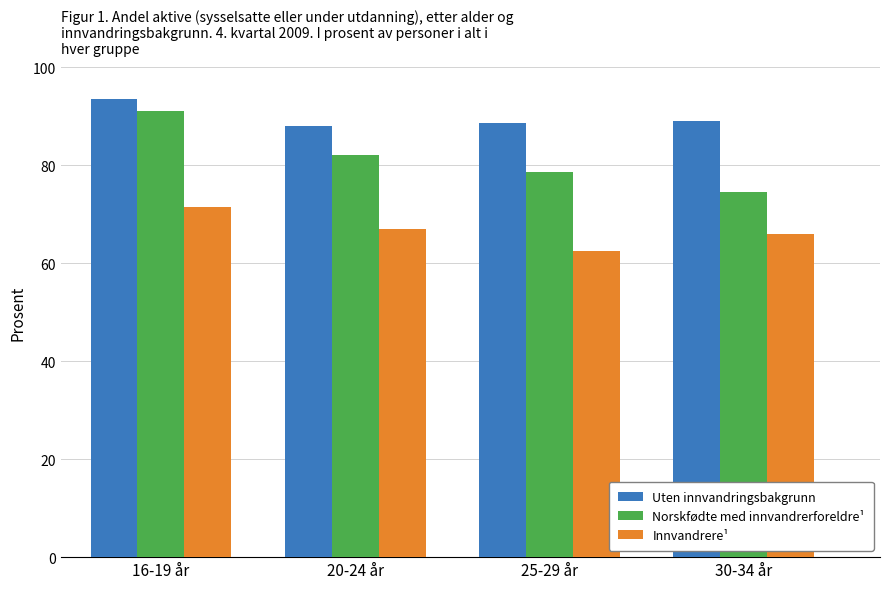

Is the value of Uten innvandringsbakgrunn at 16-19 år greater than the value of Innvandrere¹ at 30-34 år?

Yes